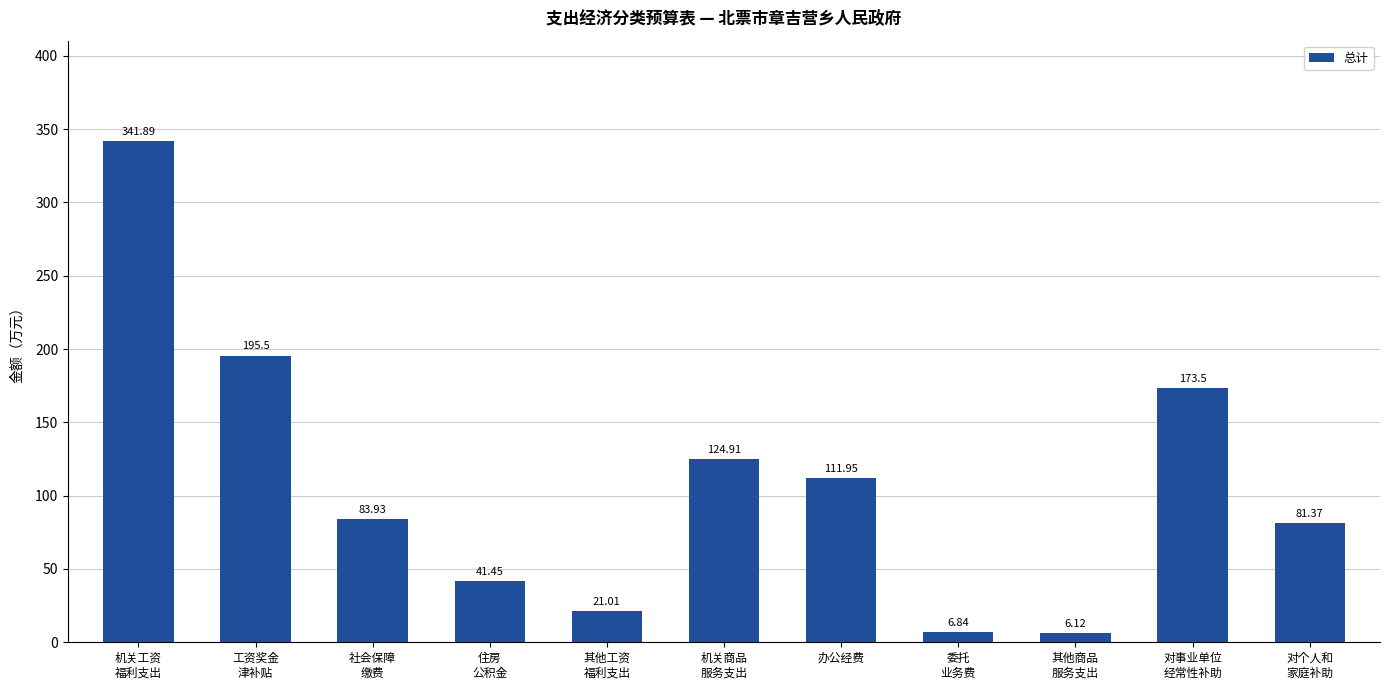

What is the label of the 4th bar from the right?

委托
业务费